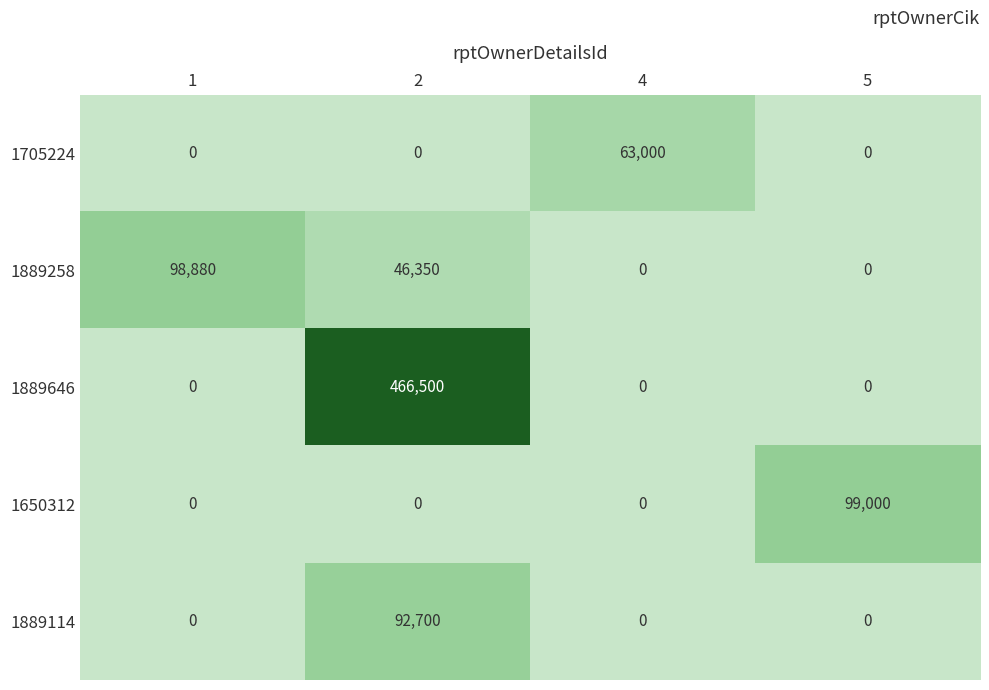

True or false: 1889114 has a value of 147655 at 2.

False